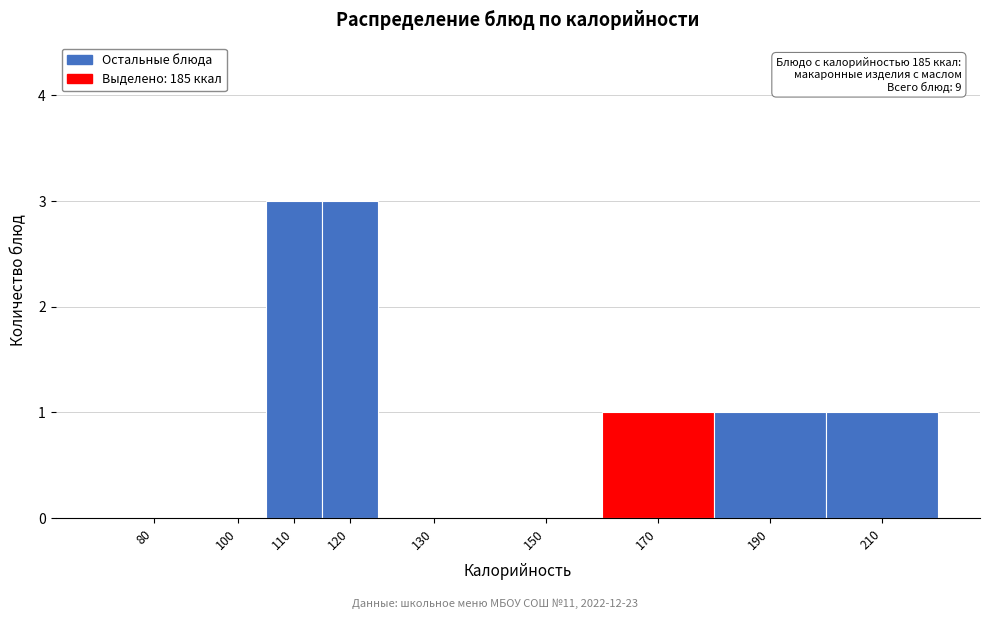

Reading left to right, list all the values displayed in this chart.

80=0	100=0	110=3	120=3	130=0	150=0	170=1	190=1	210=1